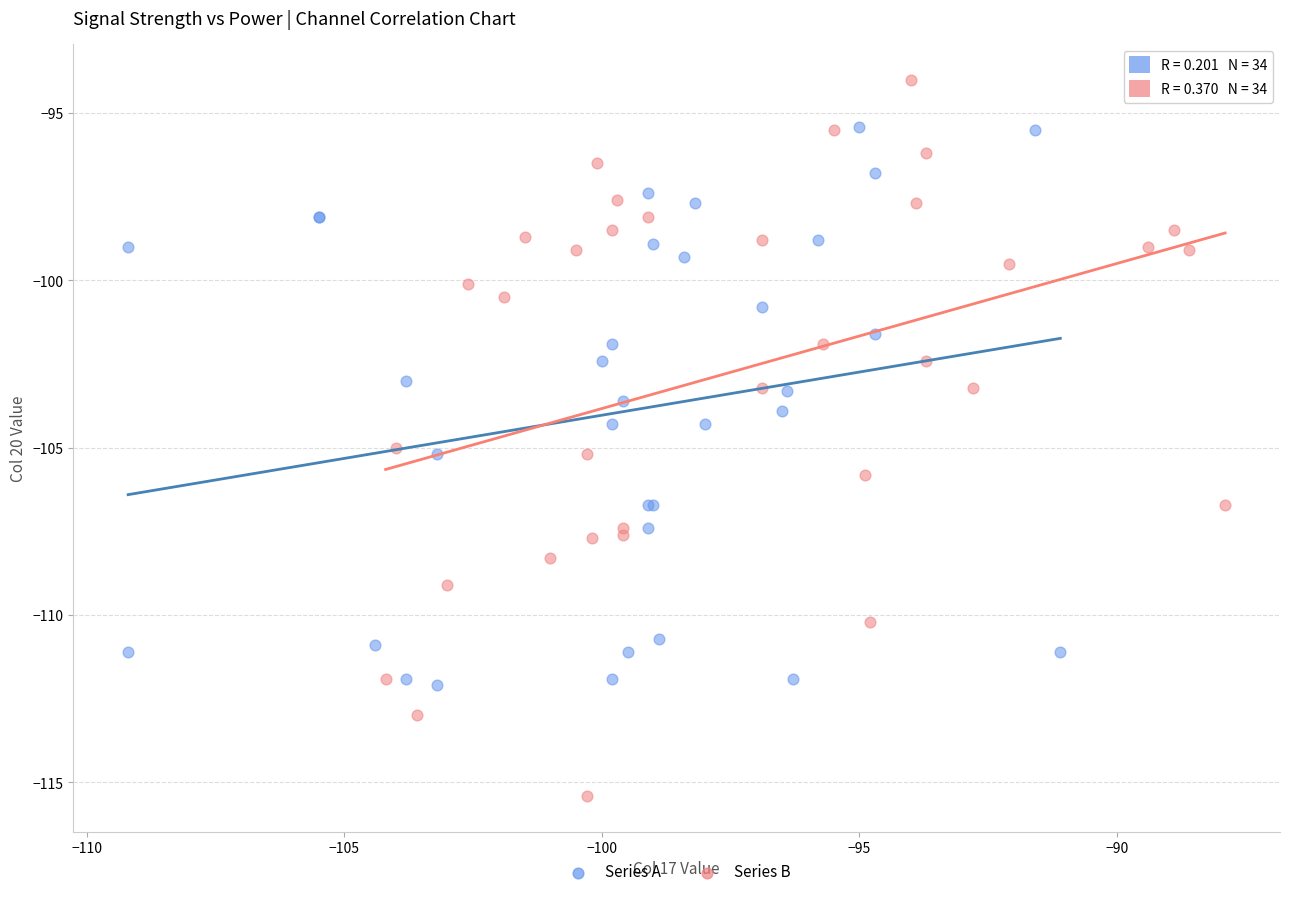

Which series contains the lowest Y value?

Series B